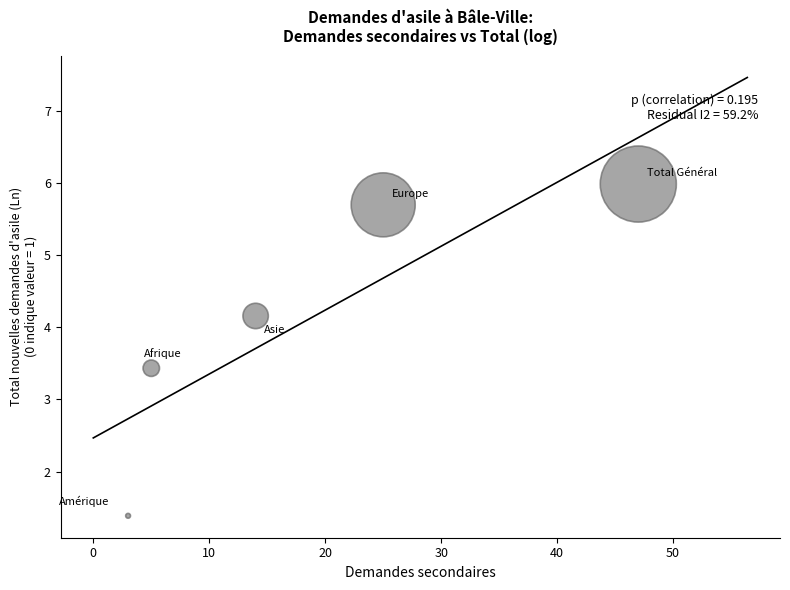

What Y value in the scatter plot is closest to 3?

3.4